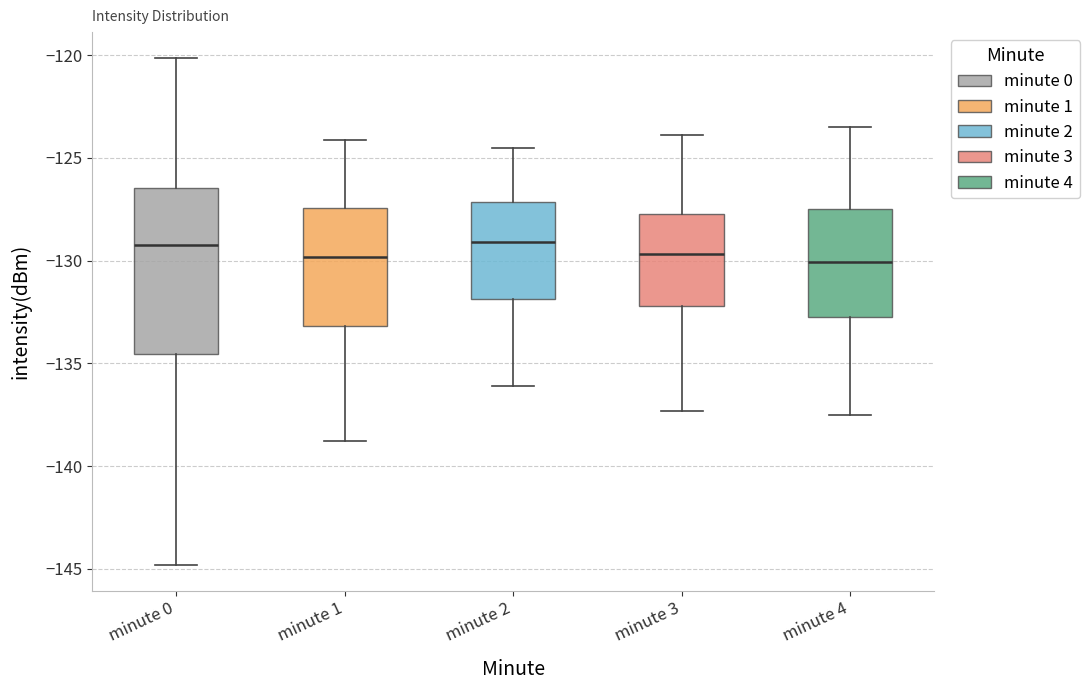

Where does the median line of the box for minute 0 sit on the y-axis? The values are not printed on the chart, so give them approximately, as read against the axis.

-129.0